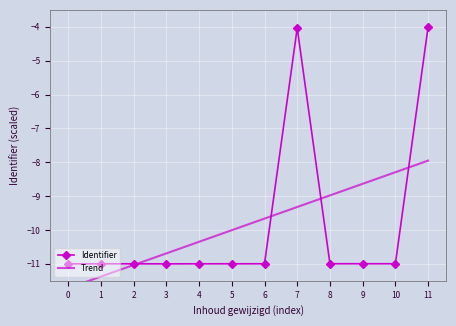

The Trend series shows -5.7 at 1. True or false?

False